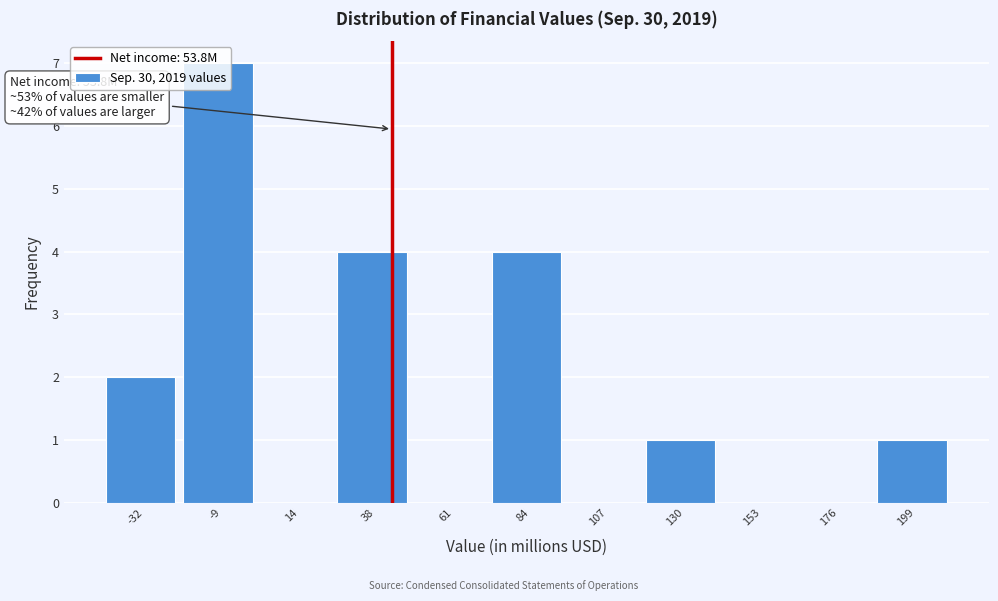

What is the approximate value at 38?

4